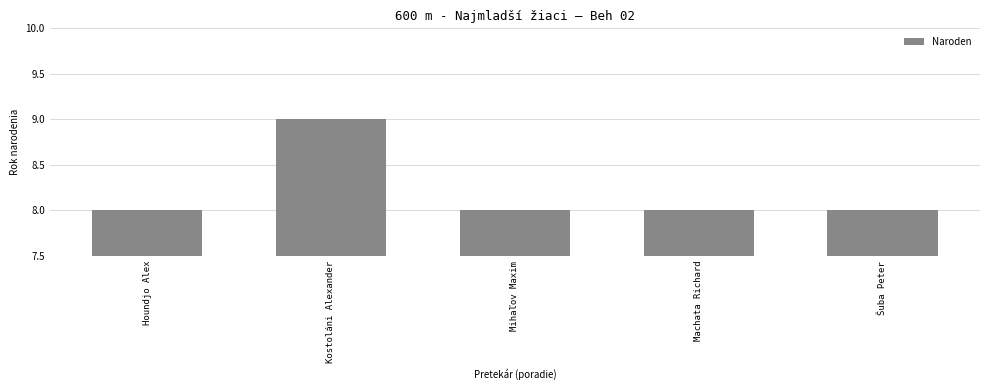

The chart shows a value of 2 at Mihaľov Maxim. True or false?

False